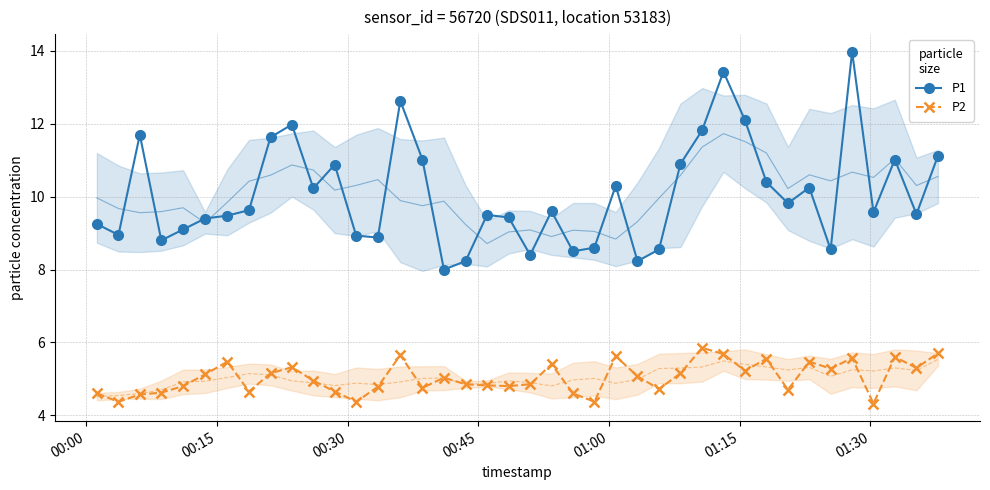

What is the difference between the second highest and second lowest values in the P2 series?

1.3